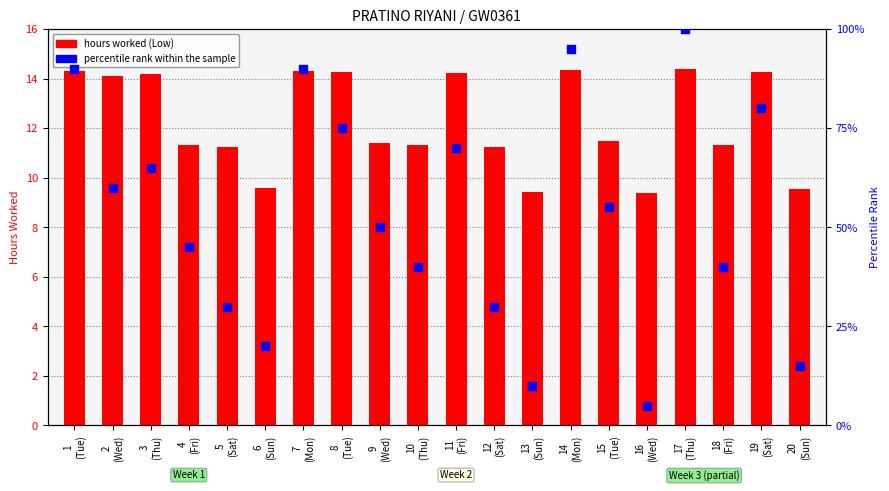

Which series contains the highest Y value?

percentile rank within the sample